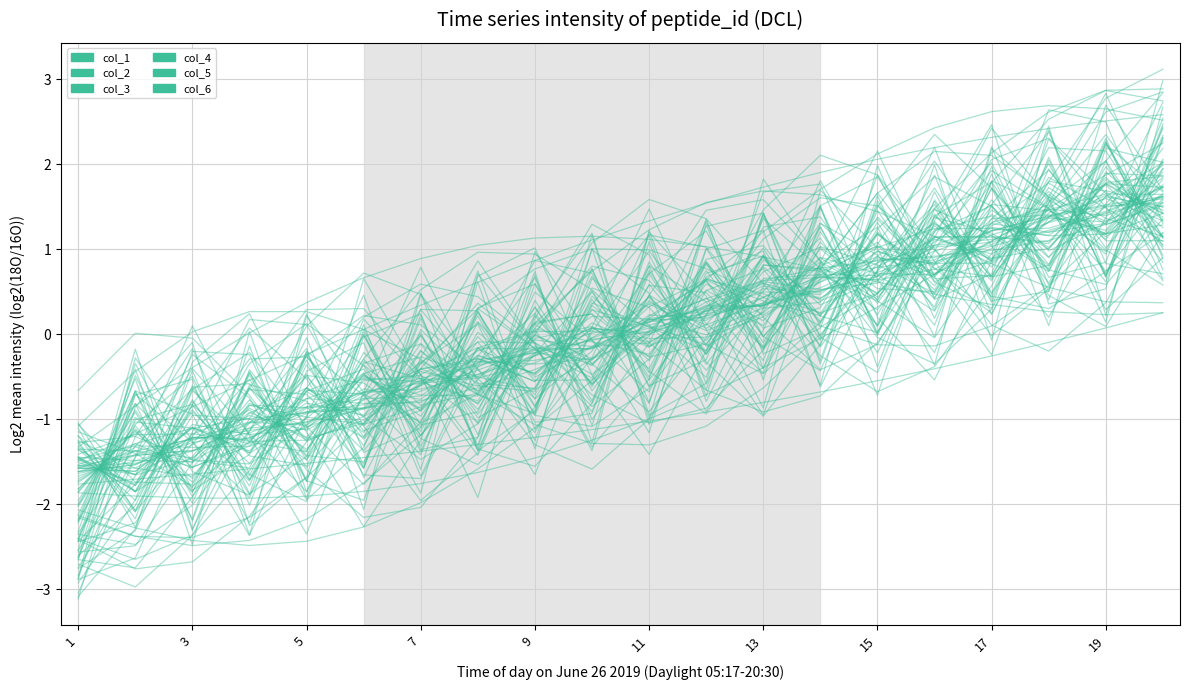

How many values in the col_6 series exceed 0?

10